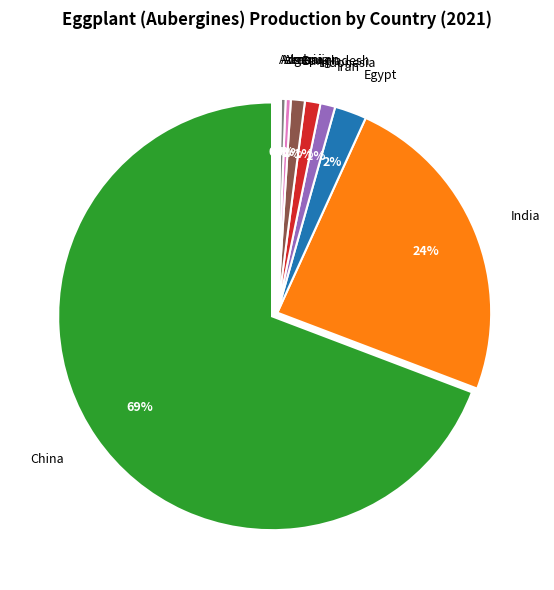

How many slices are in this pie chart?

10